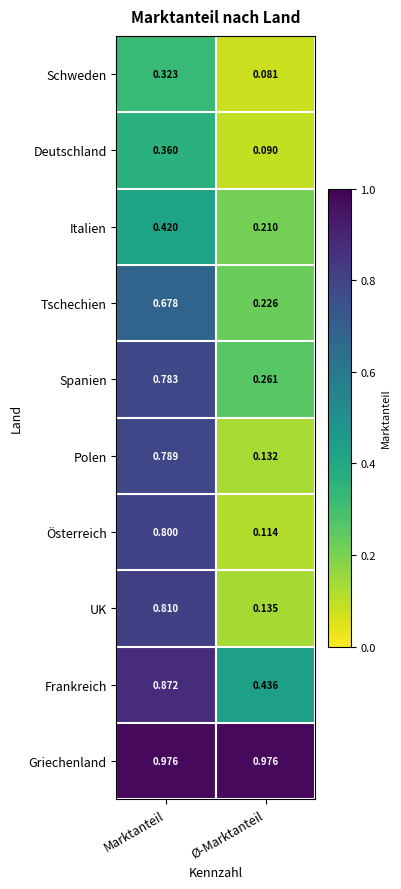

At which label does Schweden reach its peak?

Marktanteil